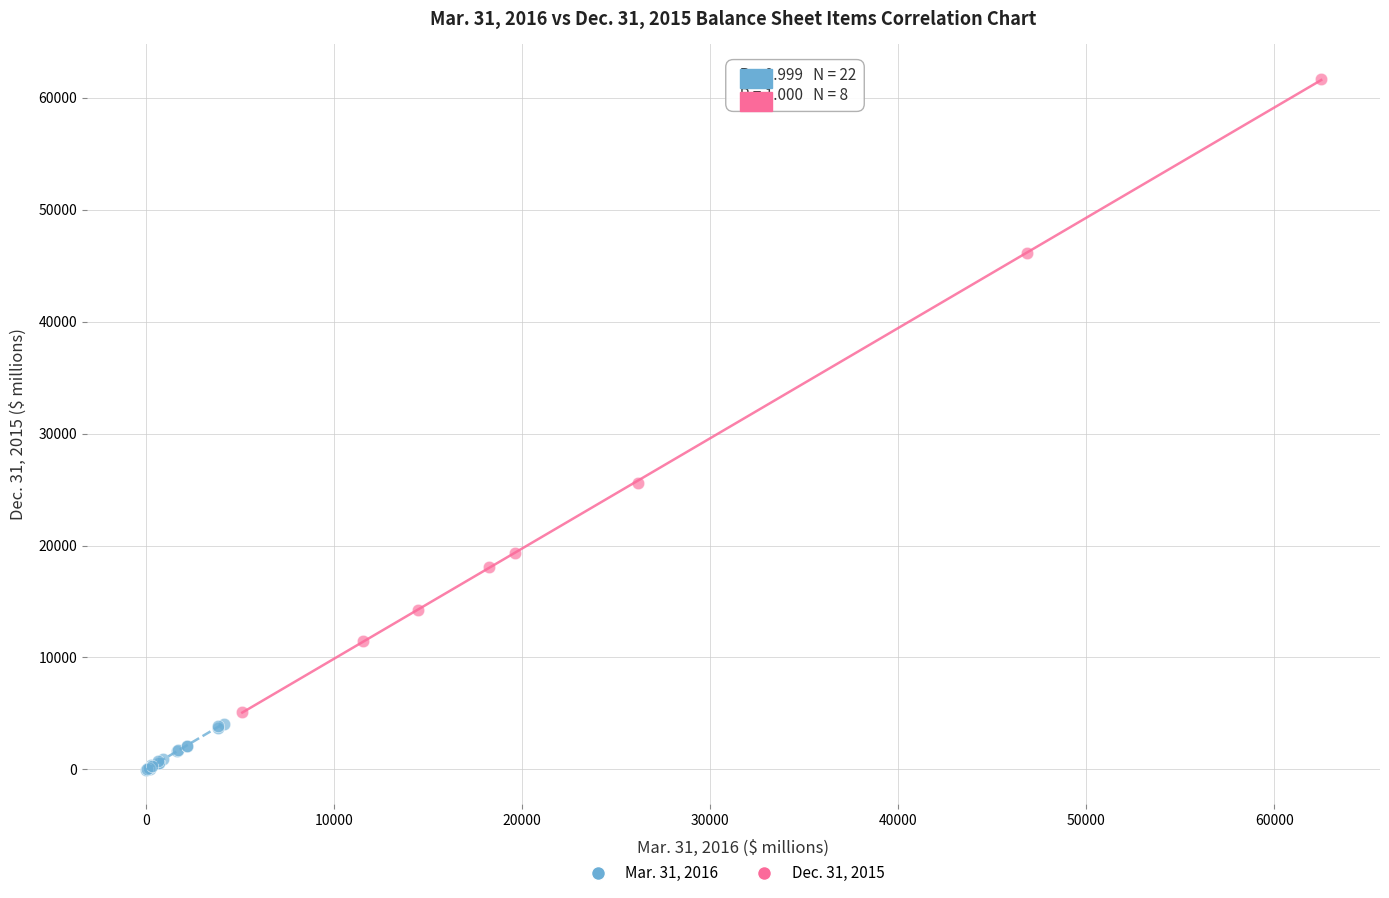

Which series has the widest spread of Y values?

Dec. 31, 2015